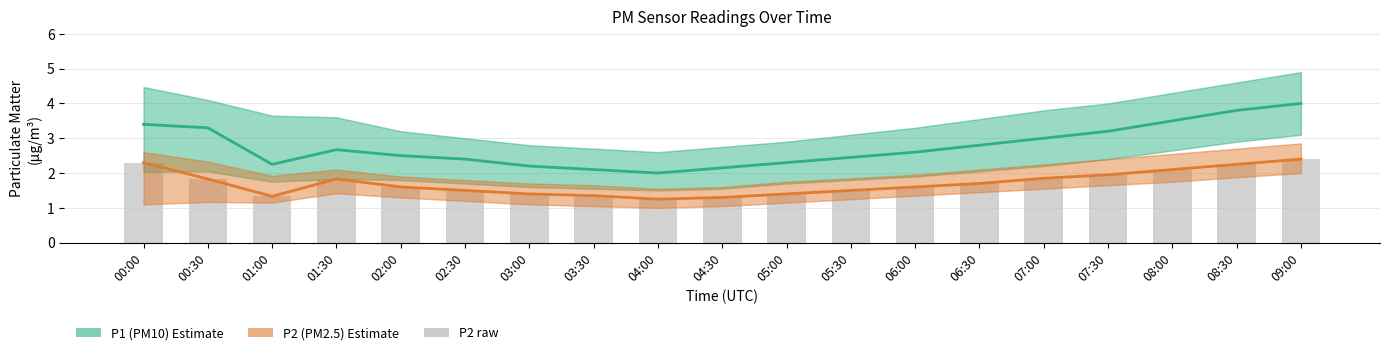

How many groups of bars are there?

19